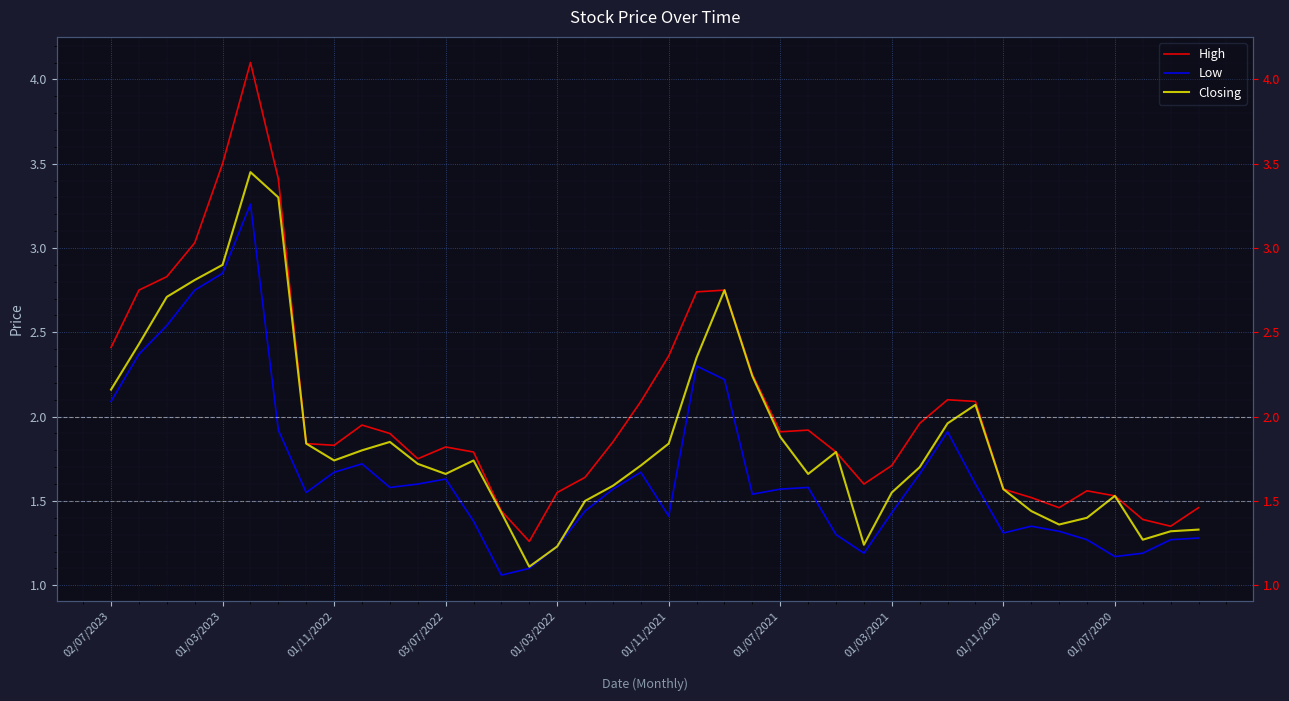

How many interior local valleys does the High series have?

7